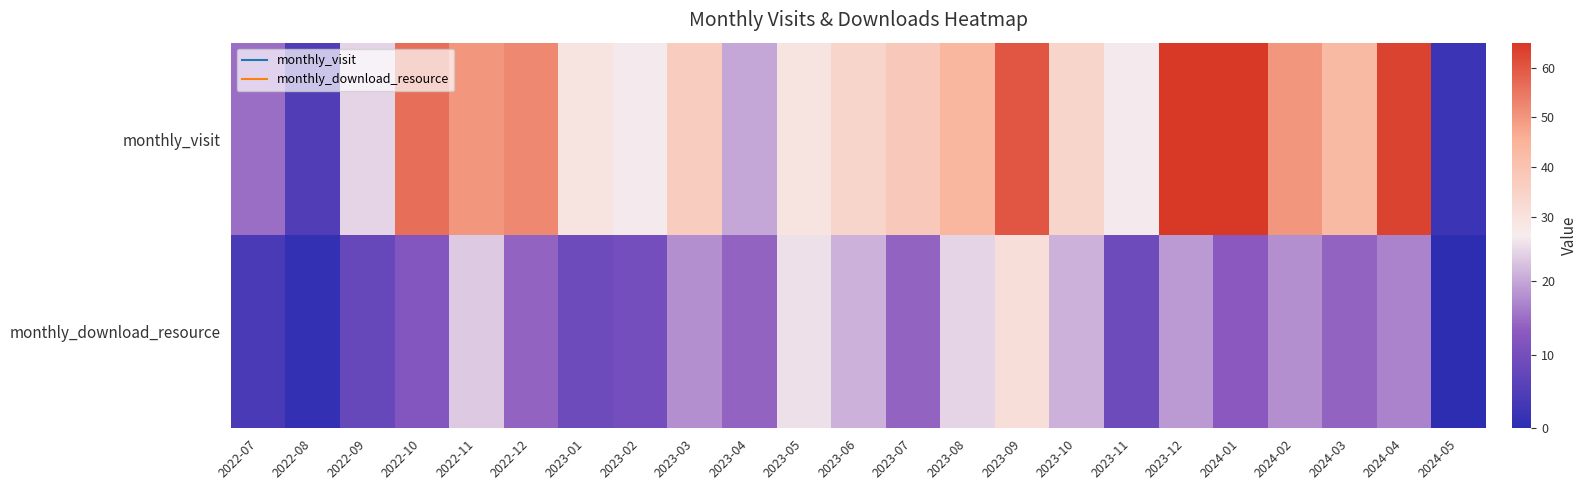

What is the spread (max minus min) of values at 2024-05?

2